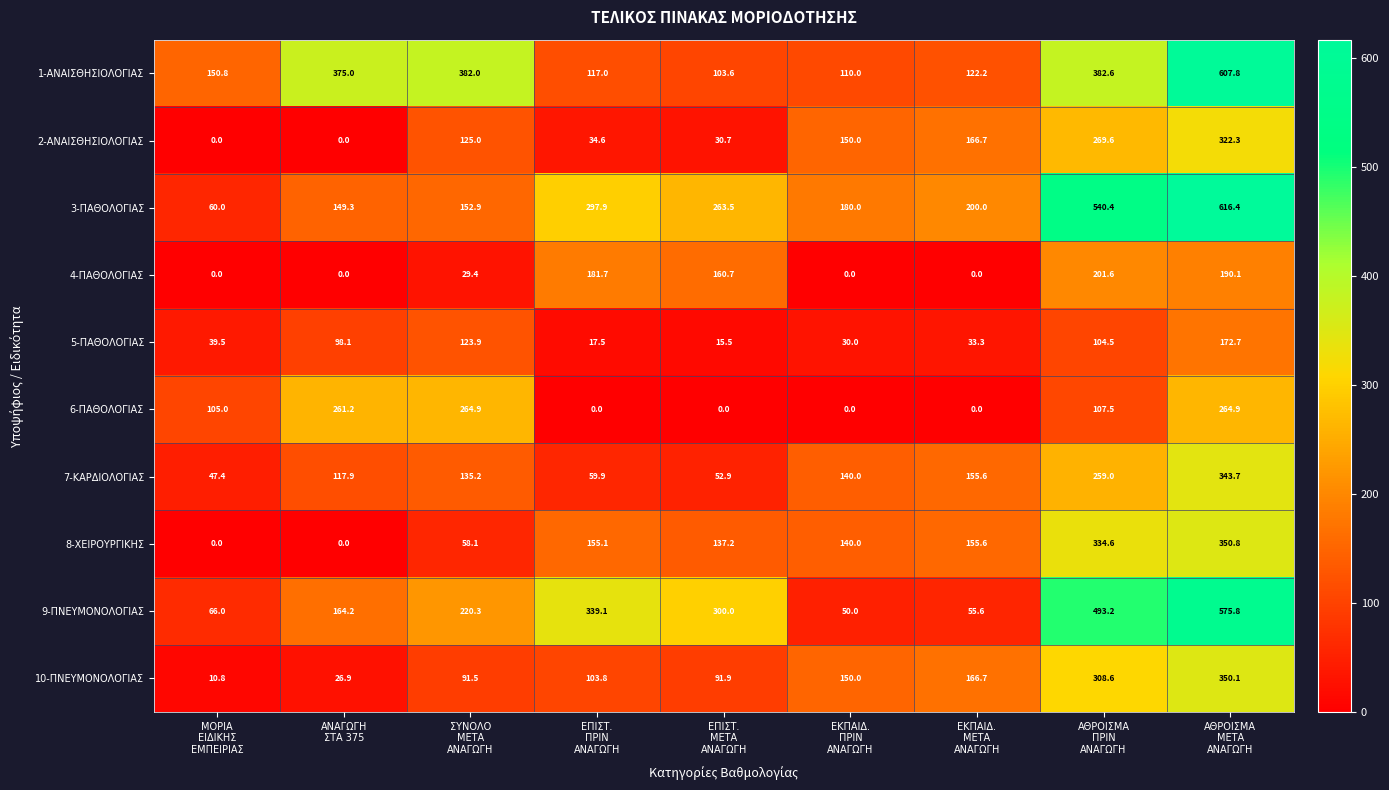

What is the average value of the 9-ΠΝΕΥΜΟΝΟΛΟΓΙΑΣ series?

251.6